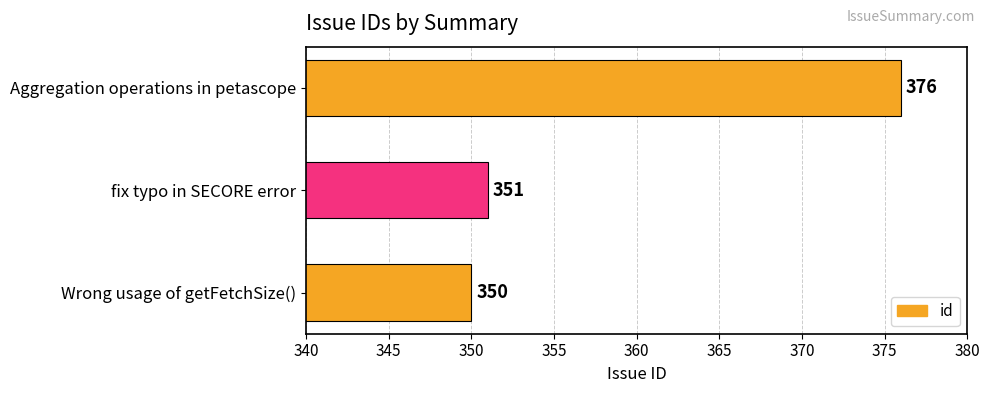

Reading top to bottom, extract all data points from this chart.

376	351	350